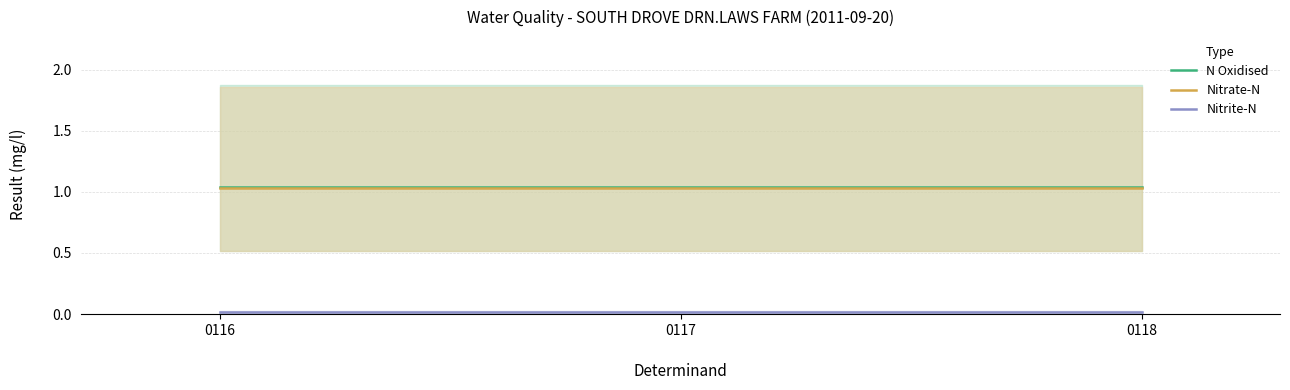

What is the spread (max minus min) of values at 0117?

1.0